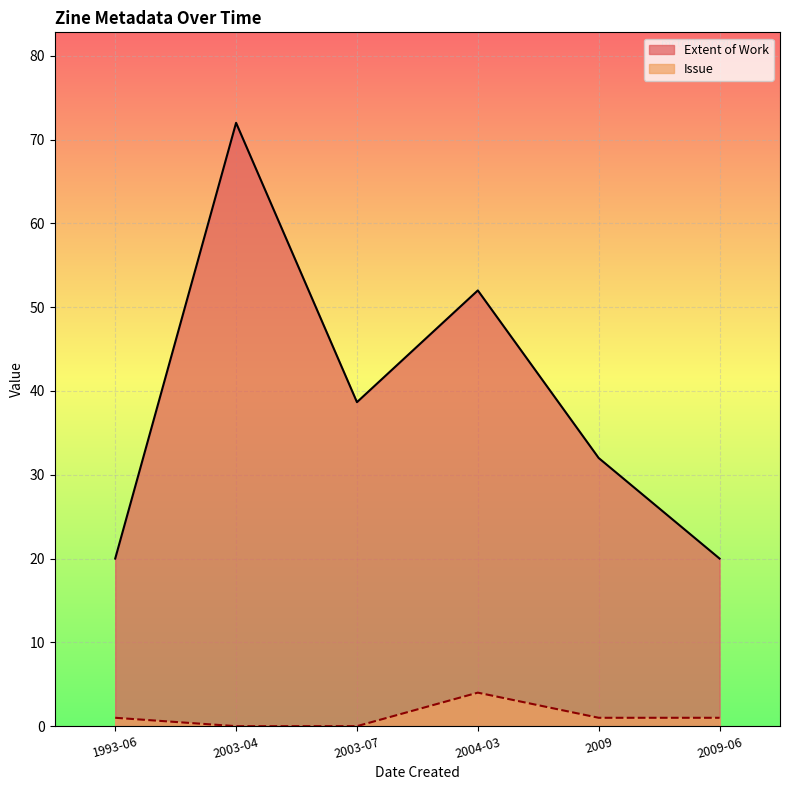

Rank the series at 2009-06 from lowest to highest value.

Issue, Extent of Work